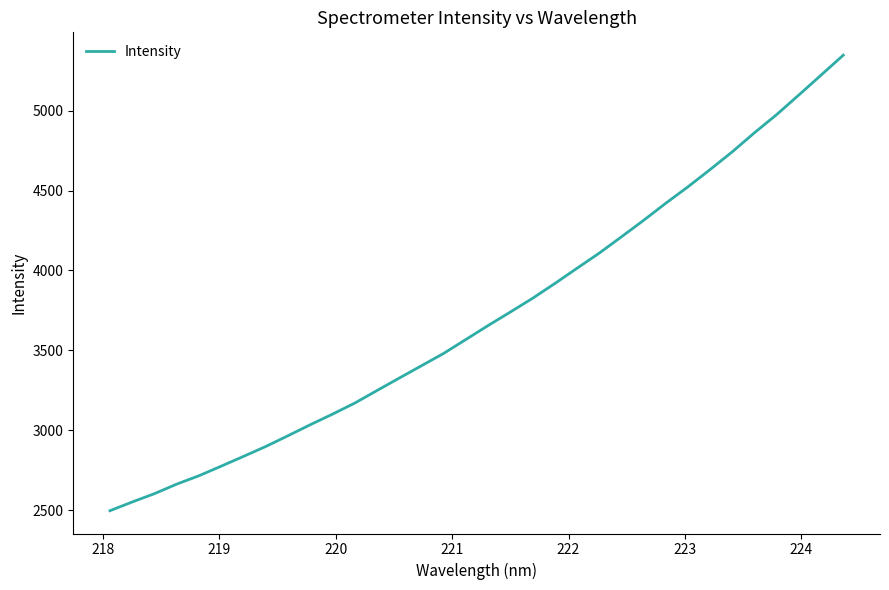

What is the minimum value shown in the chart?

2496.2